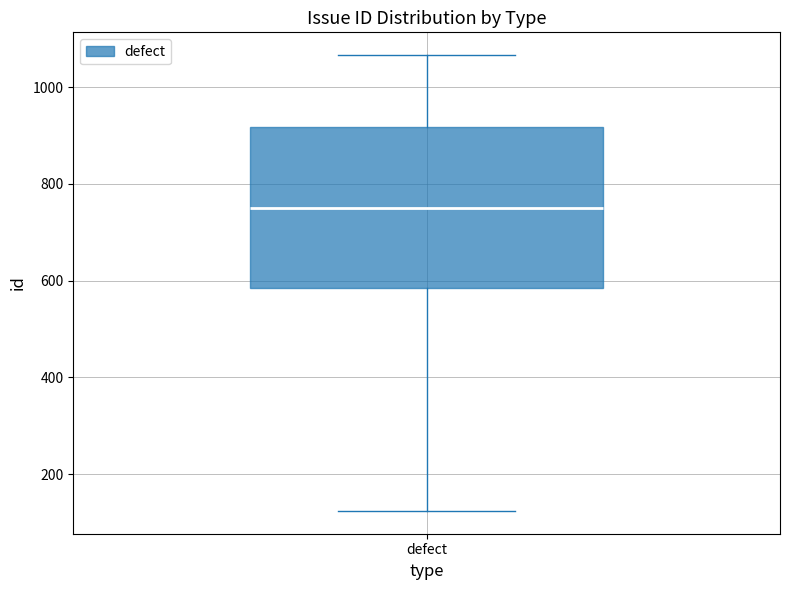

Read this box plot against the y-axis: the position of the median line, the range covered by the box, and the ends of both whiskers. The values are not printed on the chart, so give them approximately, as read against the axis.

median 740, box 580 to 920, whiskers 120 to 1060